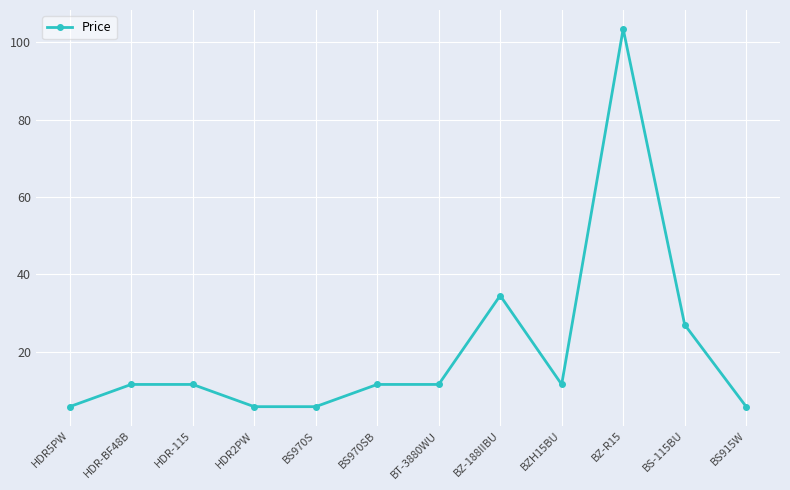

What is the difference between the maximum and minimum values?

97.8